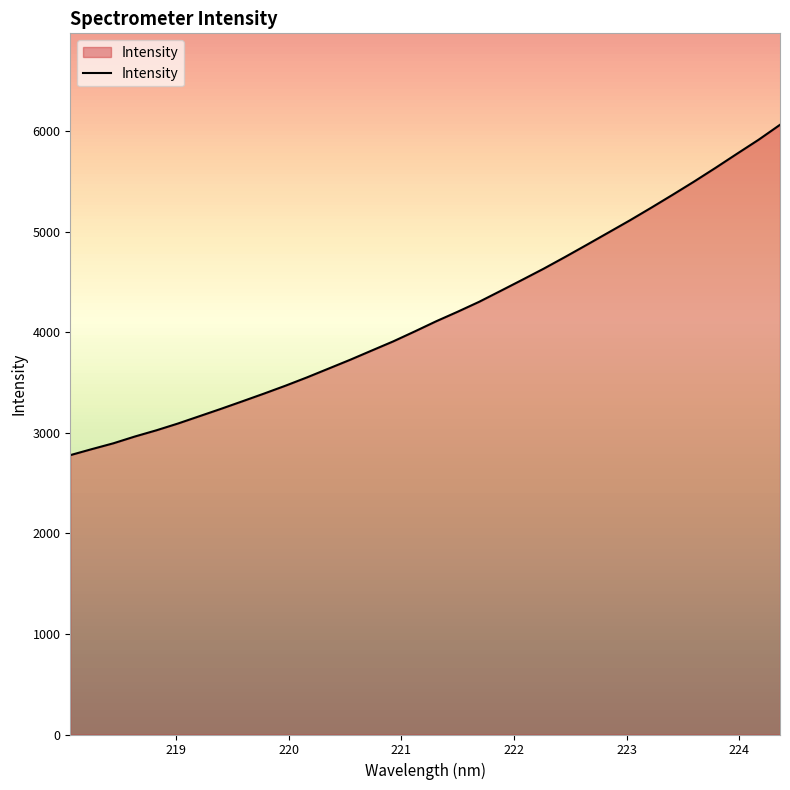

What is the difference between the maximum and minimum values?

3284.0